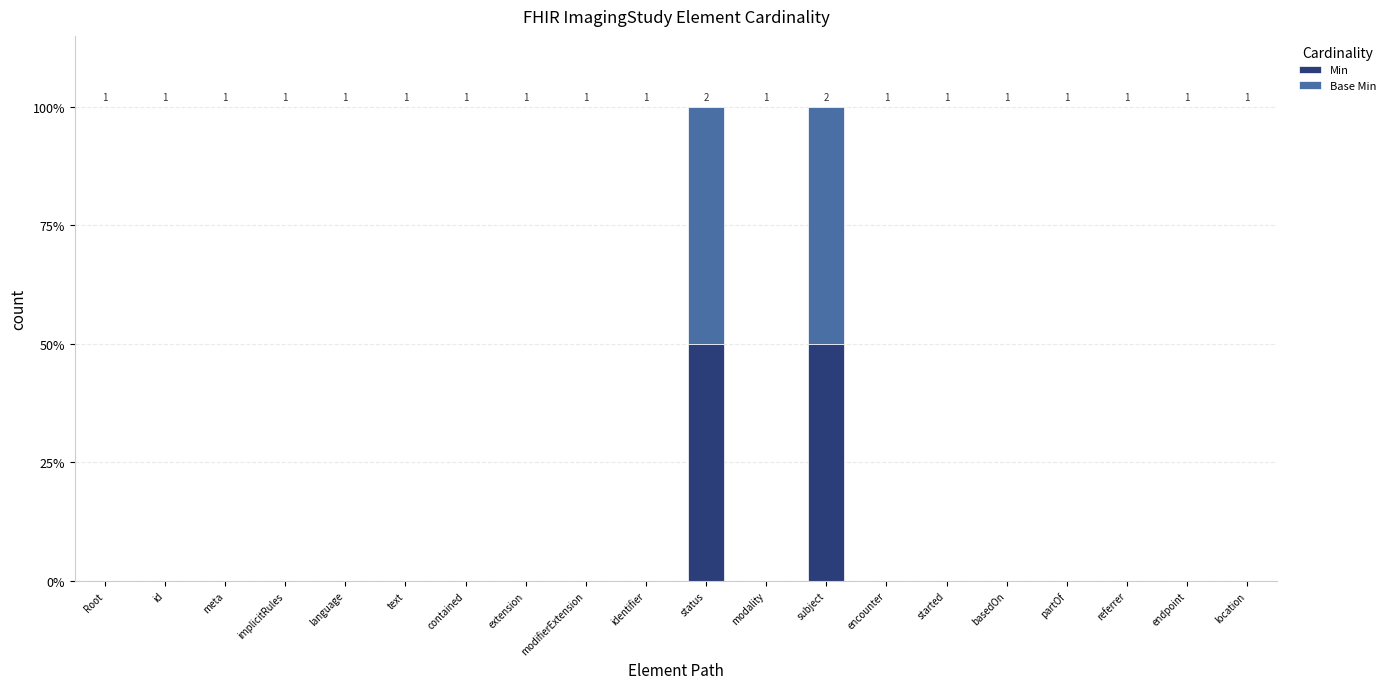

Does the chart contain stacked bars?

Yes